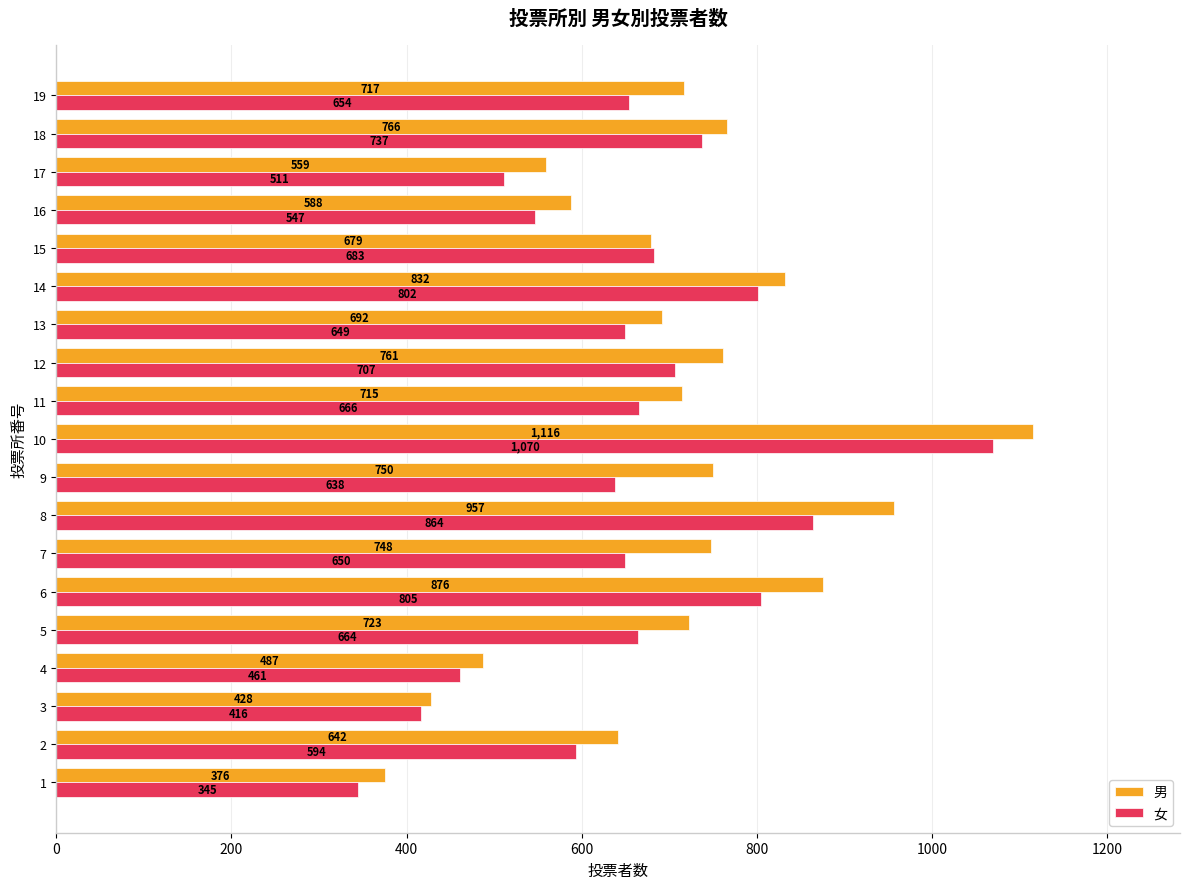

Where is 男 nearest to the value 746?

7